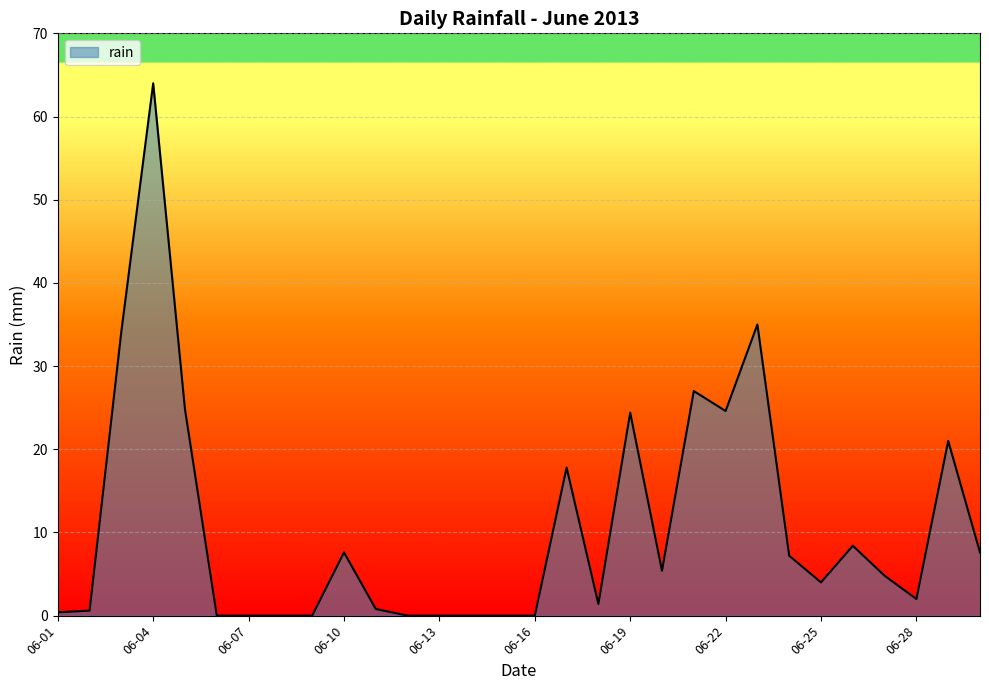

What is the greatest value displayed?

64.0